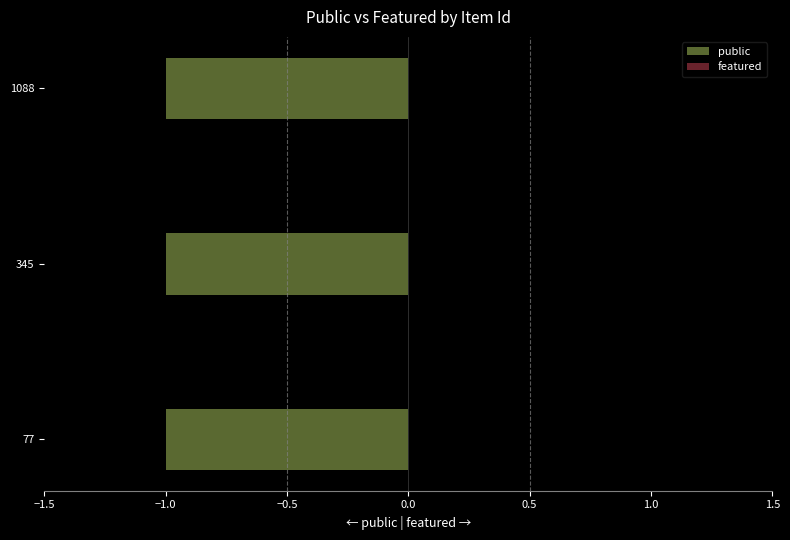

At how many categories does at least one series exceed 0?

3